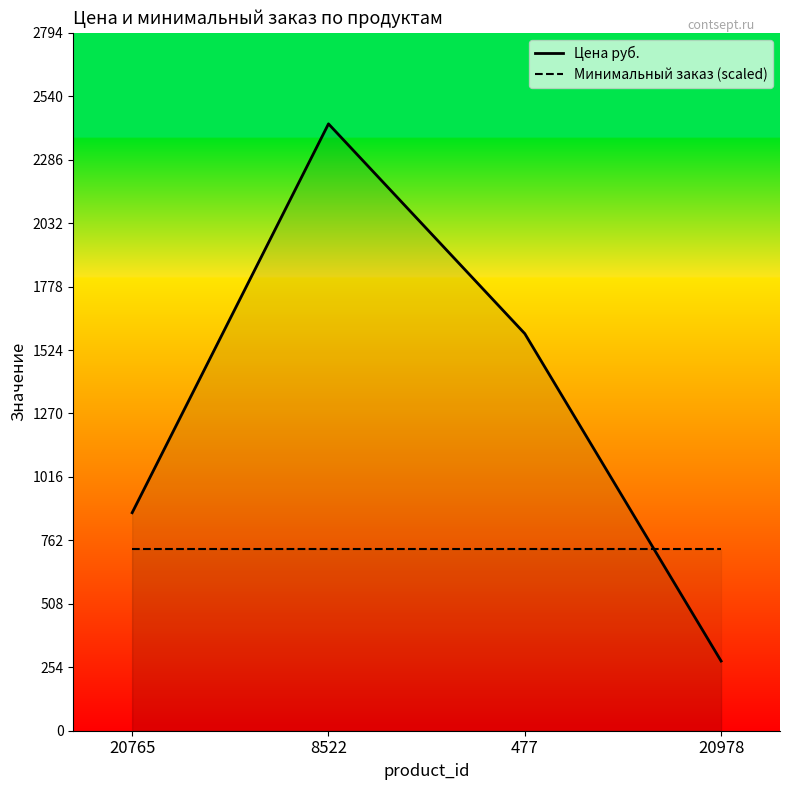

Rank the series at 20978 from lowest to highest value.

Цена руб., Минимальный заказ (scaled)